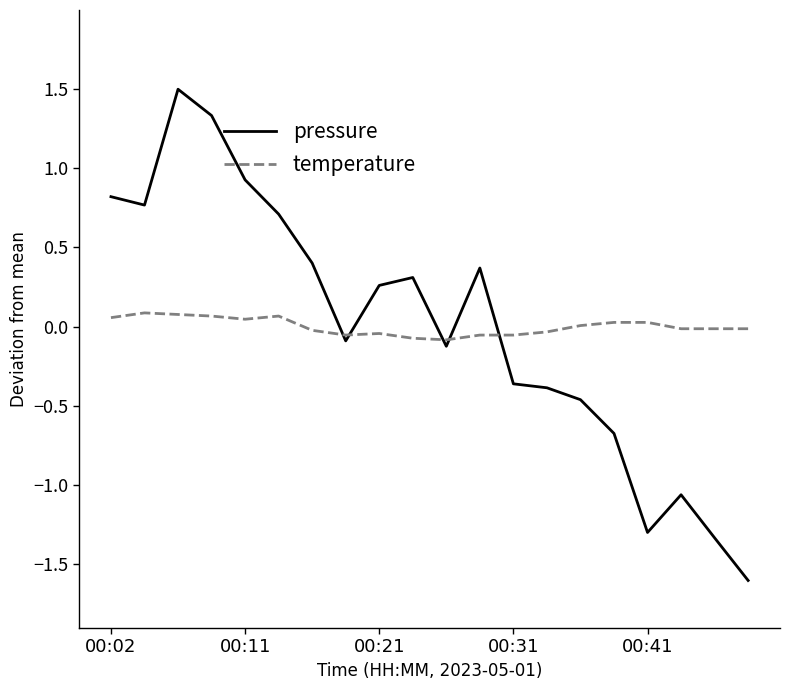

What are all the series names shown in the legend?

pressure, temperature